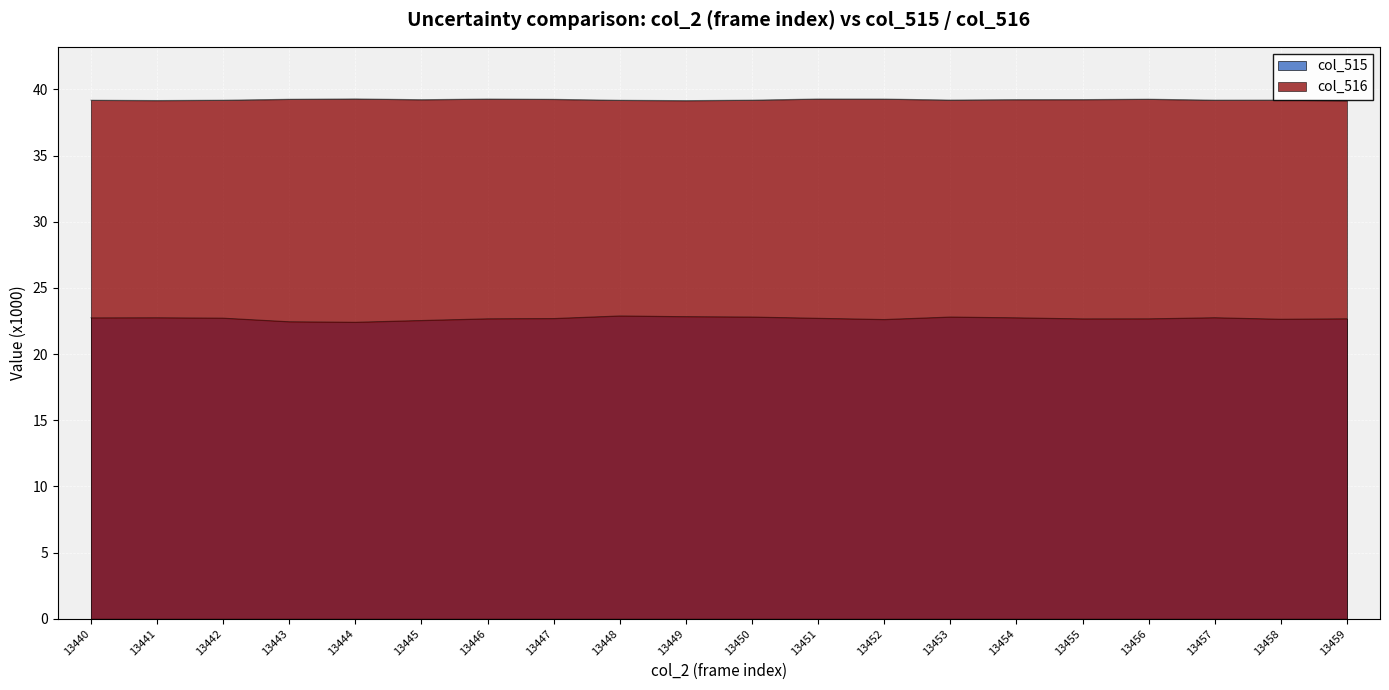

Where is col_516 nearest to the value 39?

13459